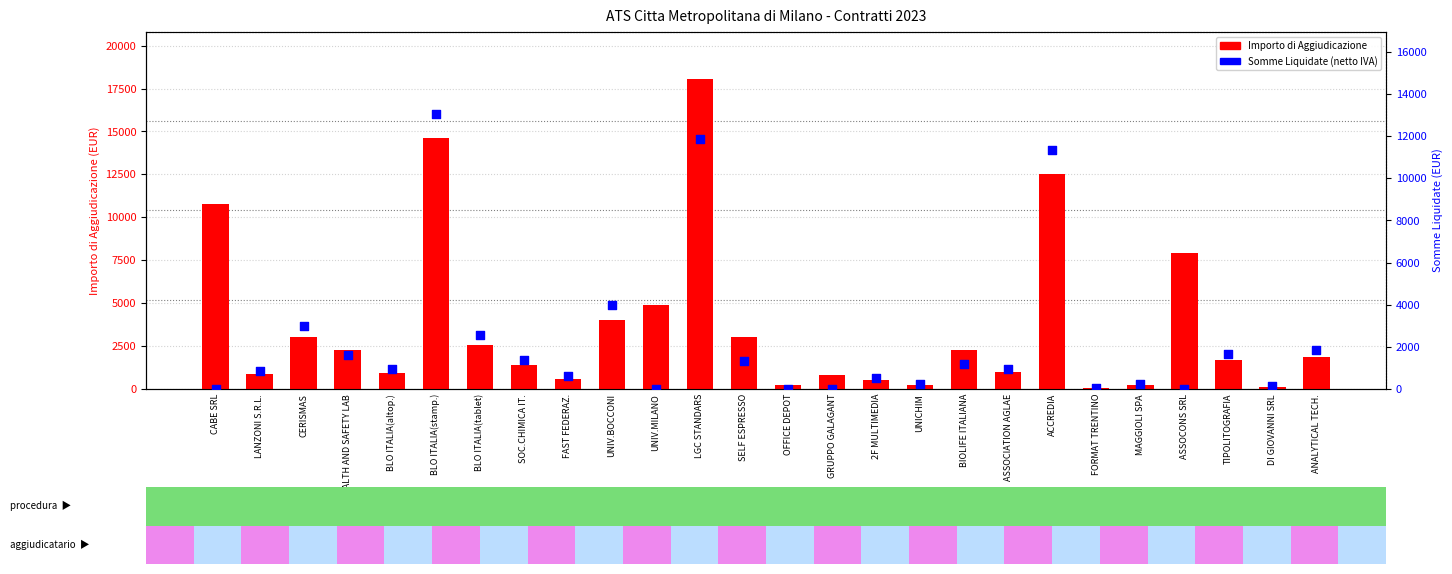

Which series reaches the maximum Y coordinate?

Importo di Aggiudicazione